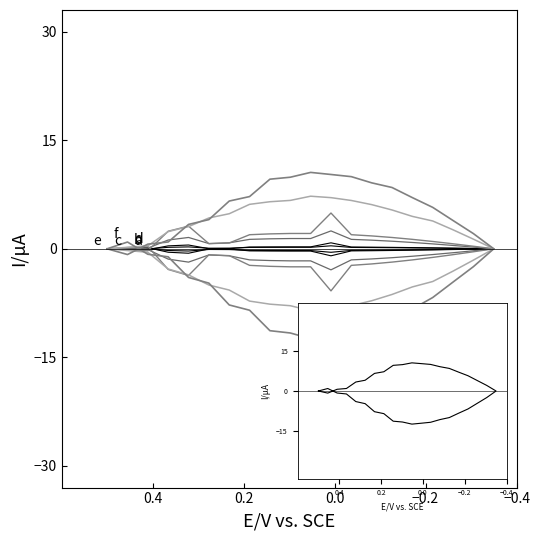

What is the difference between the second highest and minimum values in the e series?

15.6